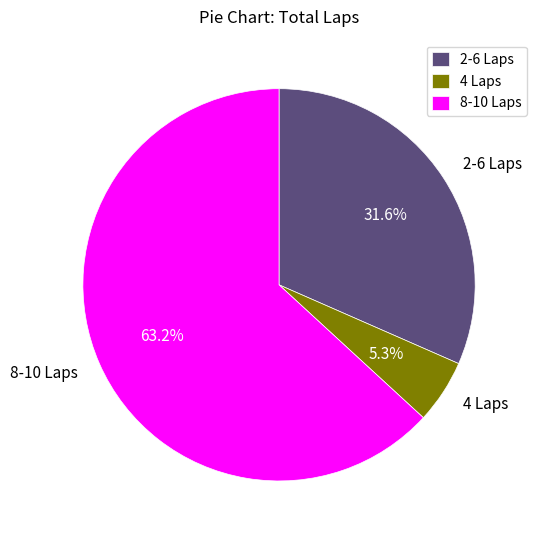

Does any single category account for the majority?

Yes